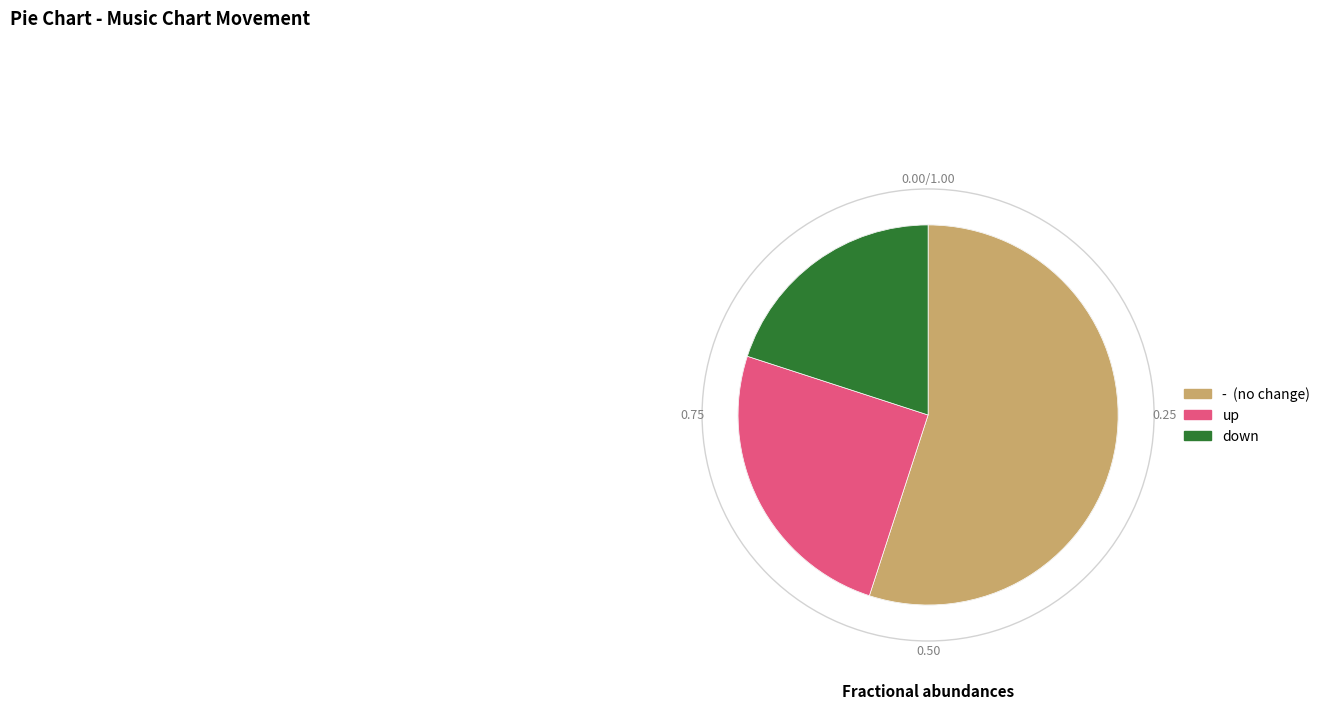

Rank the categories by value from lowest to highest.

down, up, -